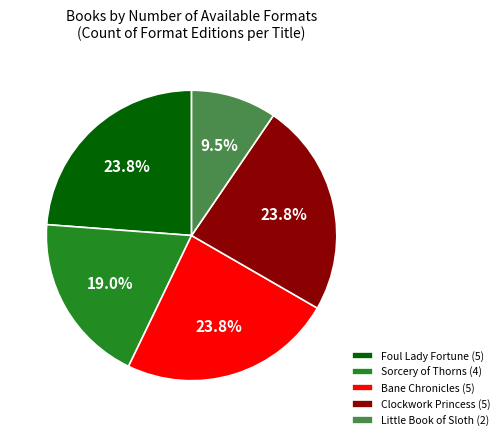

Does Sorcery of Thorns account for over 50% of the chart?

No